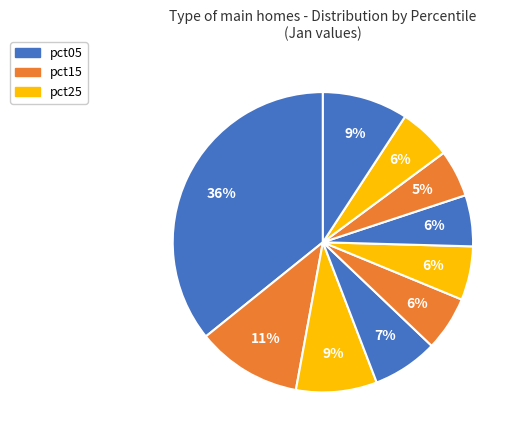

How many slices are in this pie chart?

10